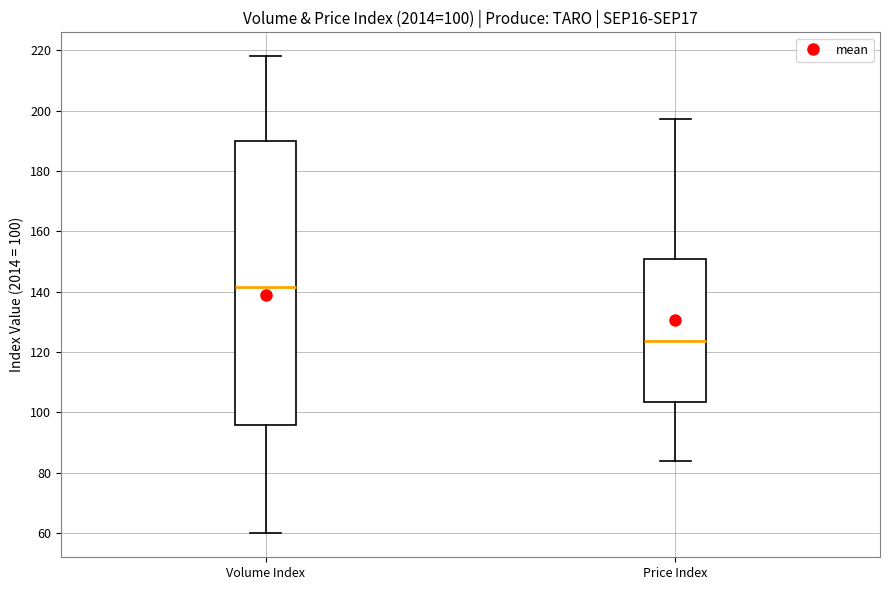

Comparing the boxes themselves (not the whiskers), which one is the tallest?

Volume Index